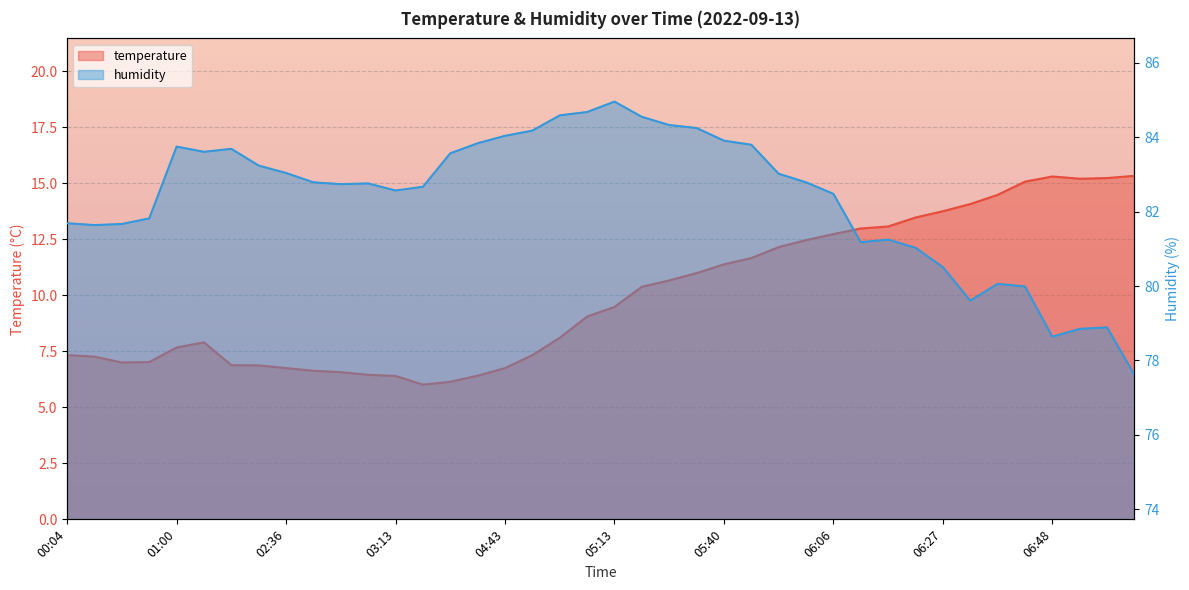

What position from the left is 00:04?

1